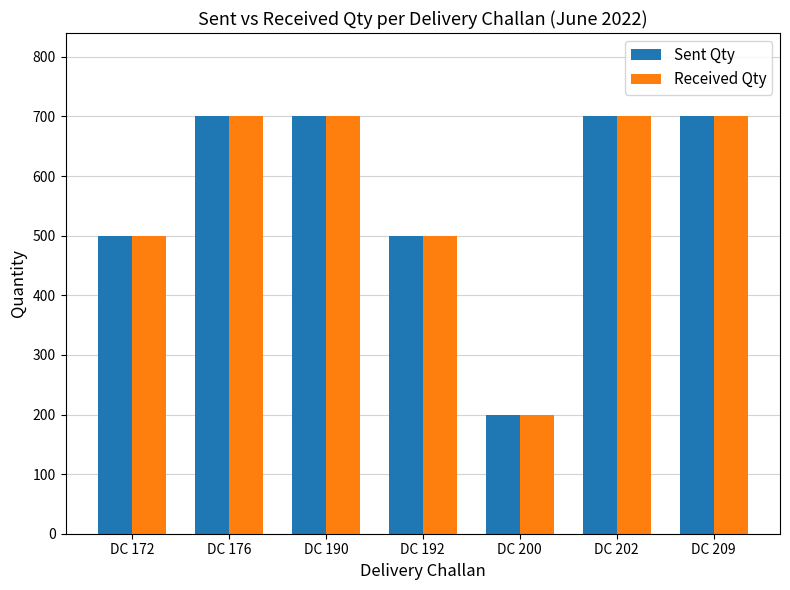

What is the value of the Sent Qty bar at the 7th from the left?

700